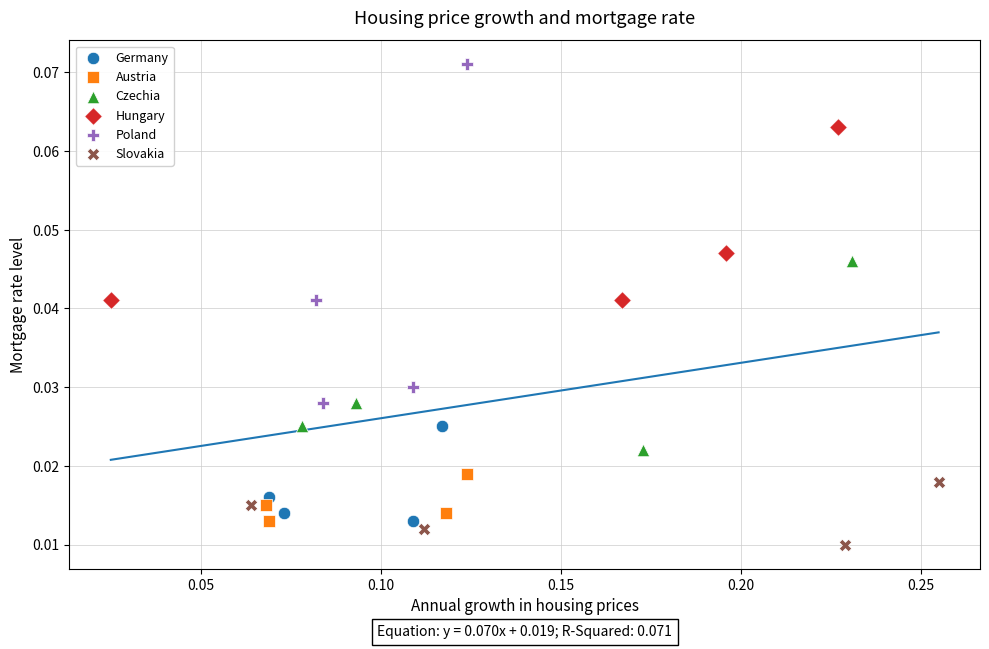

Which series contains the lowest Y value?

Slovakia